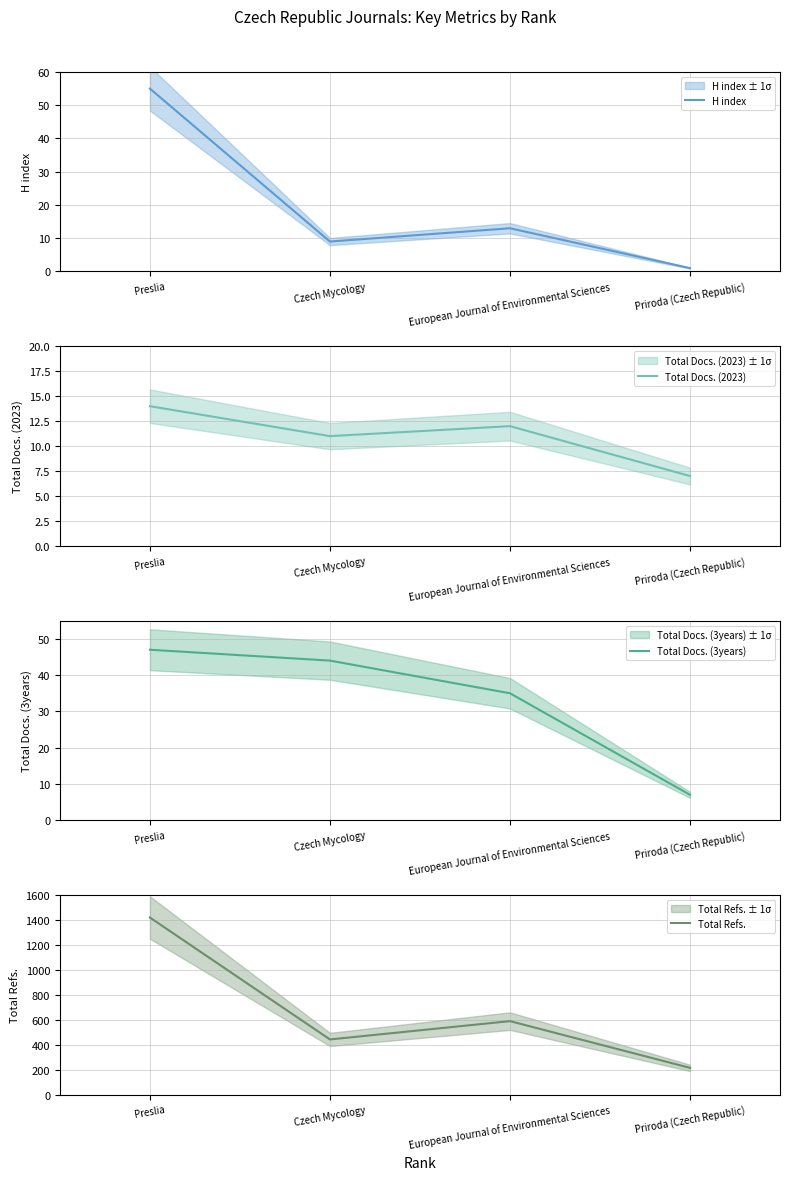

List the series in order of their peak value, highest first.

Total Refs., H index, Total Docs. (3years), Total Docs. (2023)